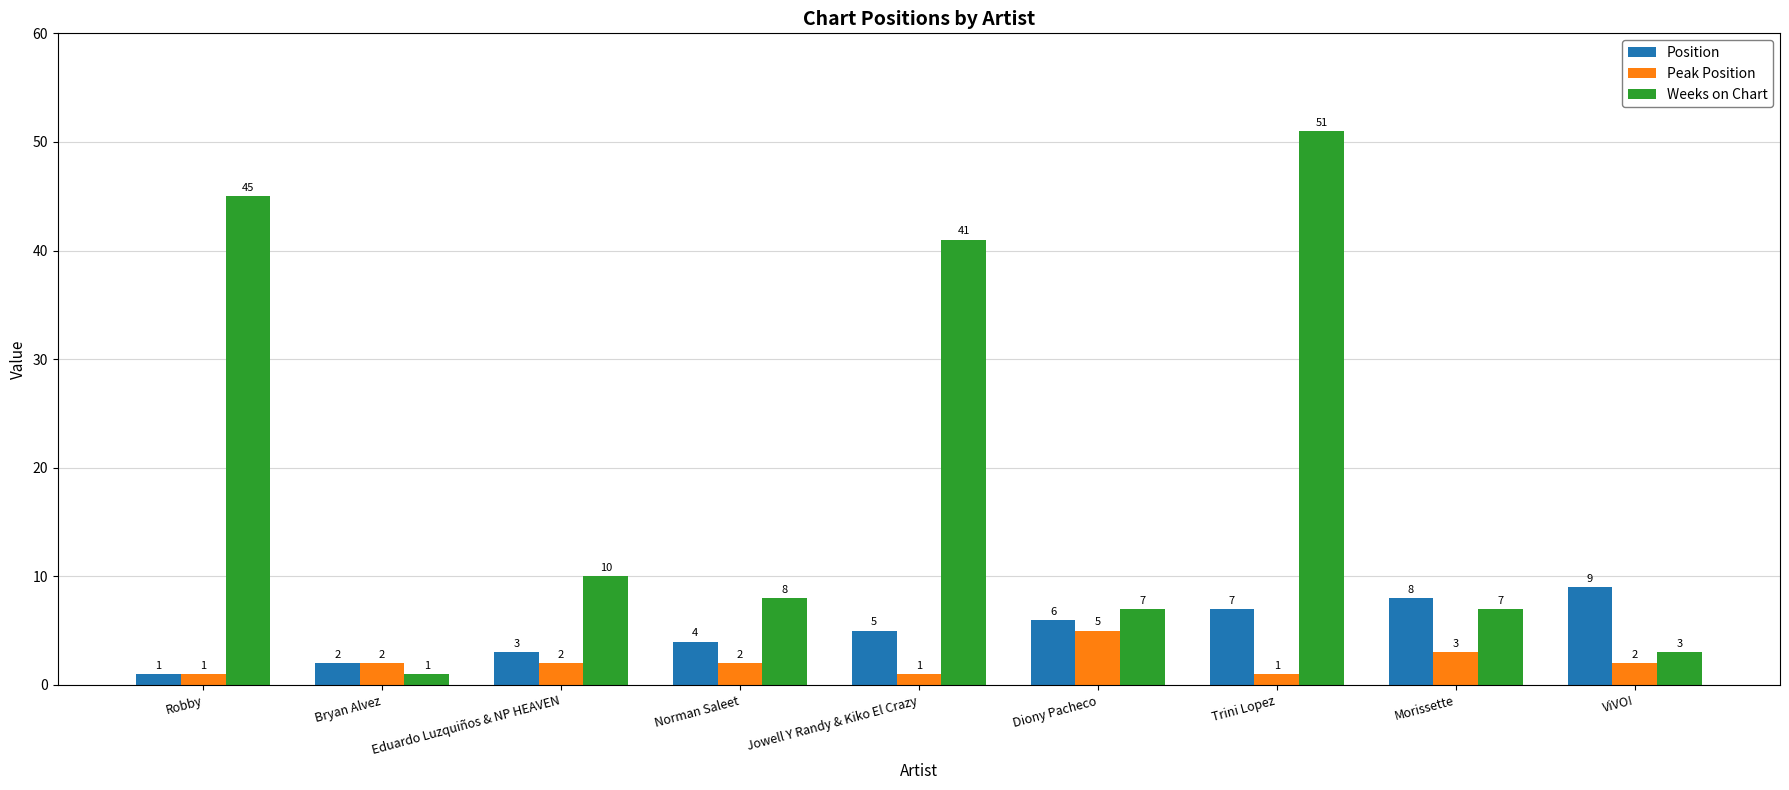

Which series has the widest spread of values?

Weeks on Chart